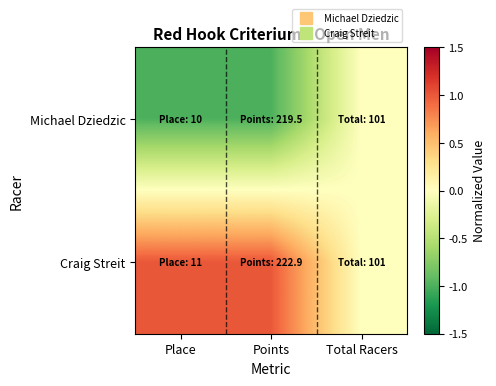

Rank the series by their average value, from highest to lowest.

Craig Streit, Michael Dziedzic